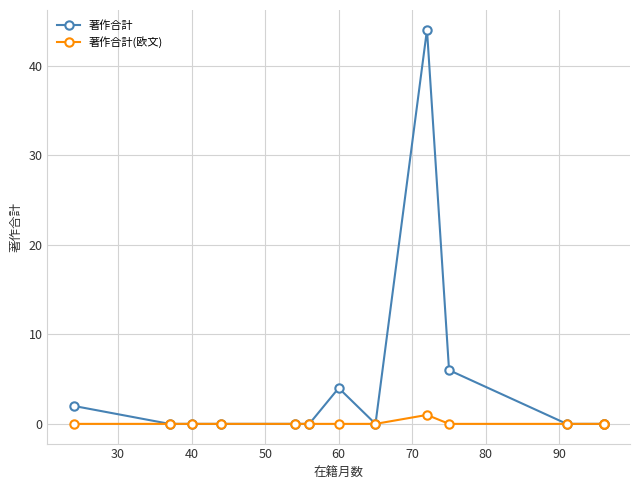

True or false: 著作合計 and 著作合計(欧文) cross at least once.

False